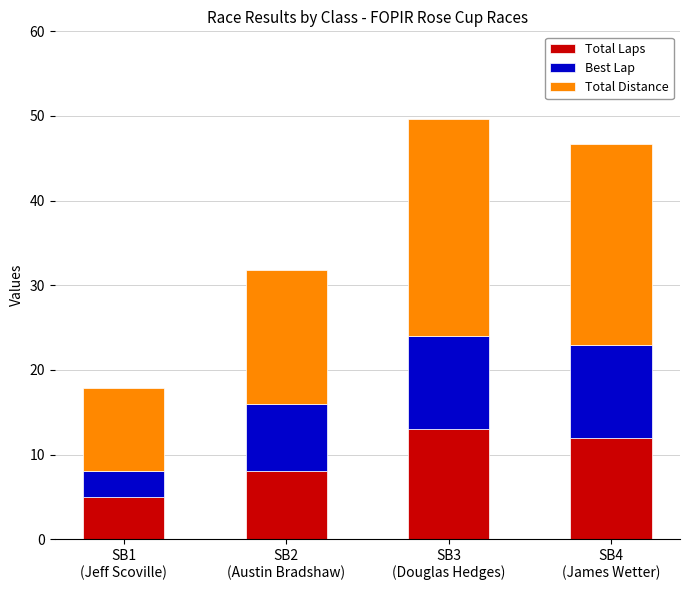

What are all the series names shown in the legend?

Total Laps, Best Lap, Total Distance